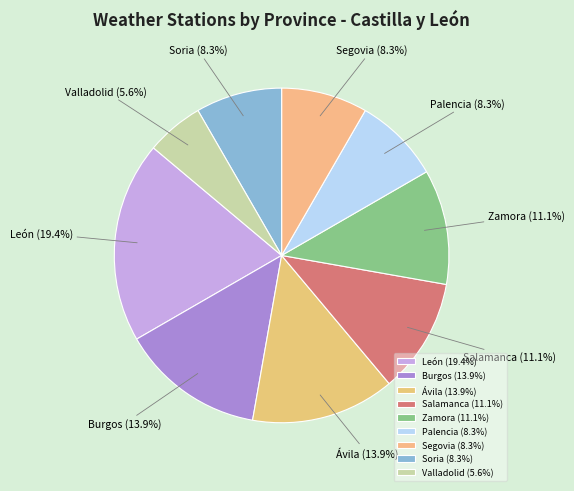

How many slices are in this pie chart?

9